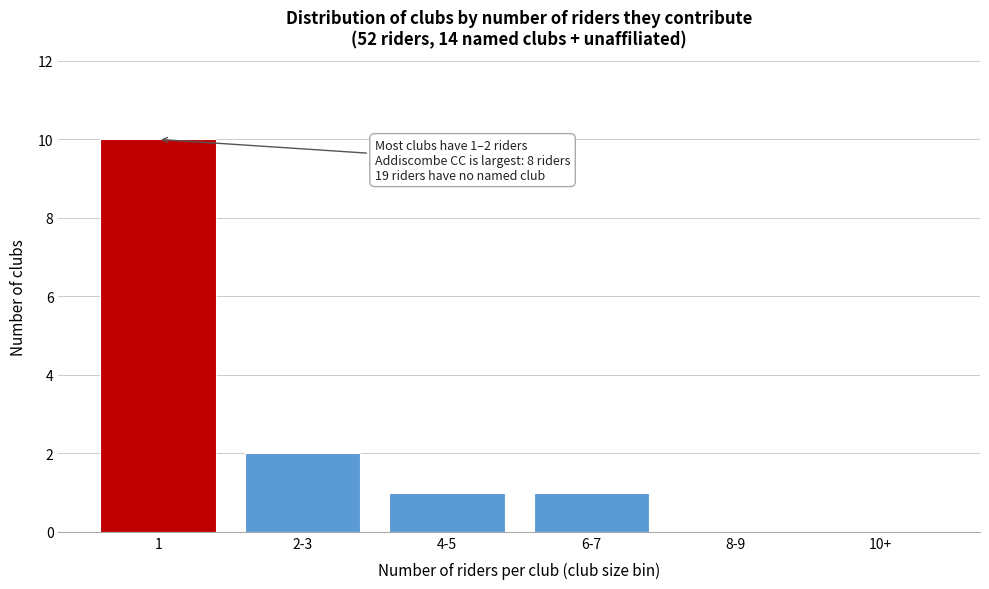

Reading left to right, transcribe all the data shown in this chart.

1=10	2-3=2	4-5=1	6-7=1	8-9=0	10+=0